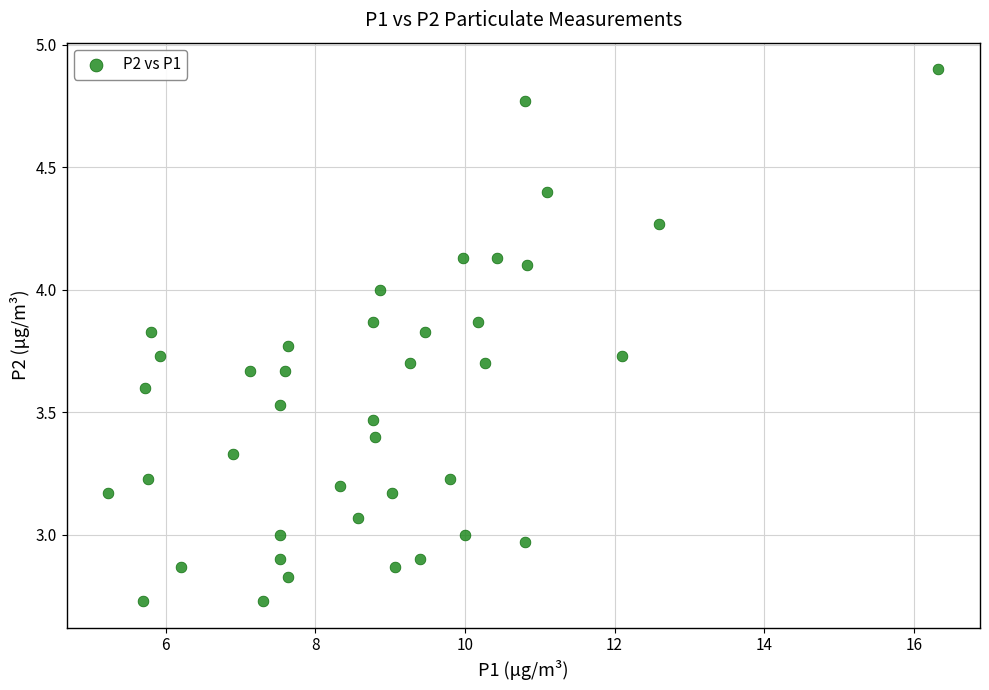

What is the range of Y values (max minus min)?

2.2